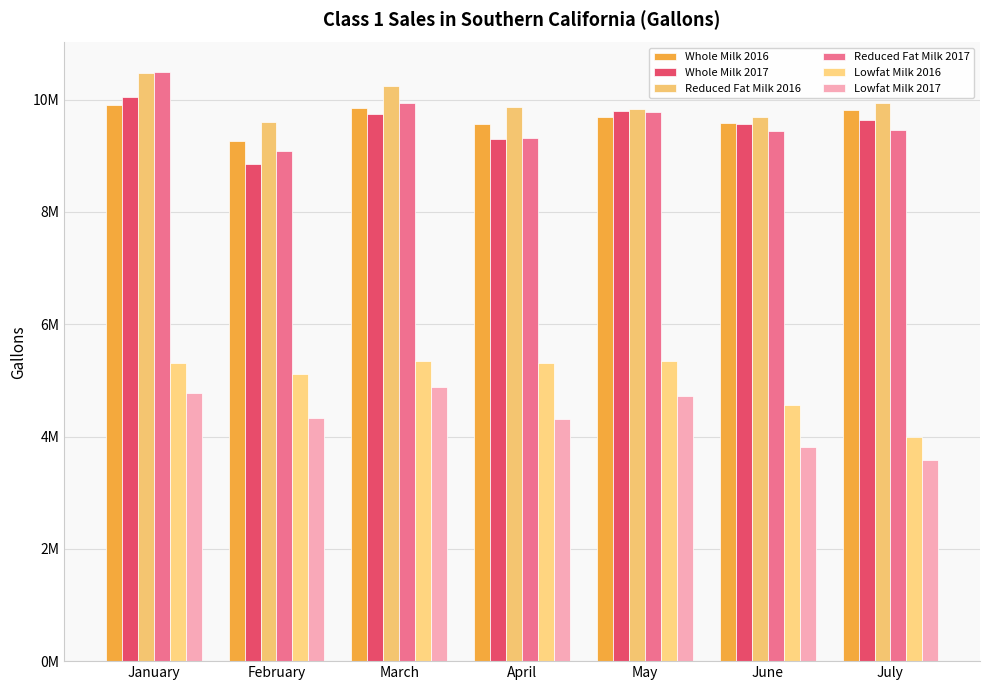

At July, list the series in order from smallest to largest.

Lowfat Milk 2017, Lowfat Milk 2016, Reduced Fat Milk 2017, Whole Milk 2017, Whole Milk 2016, Reduced Fat Milk 2016